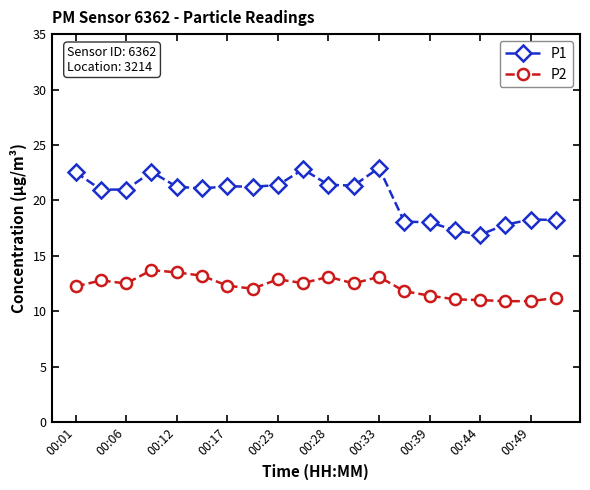

True or false: P1 and P2 cross at least once.

False